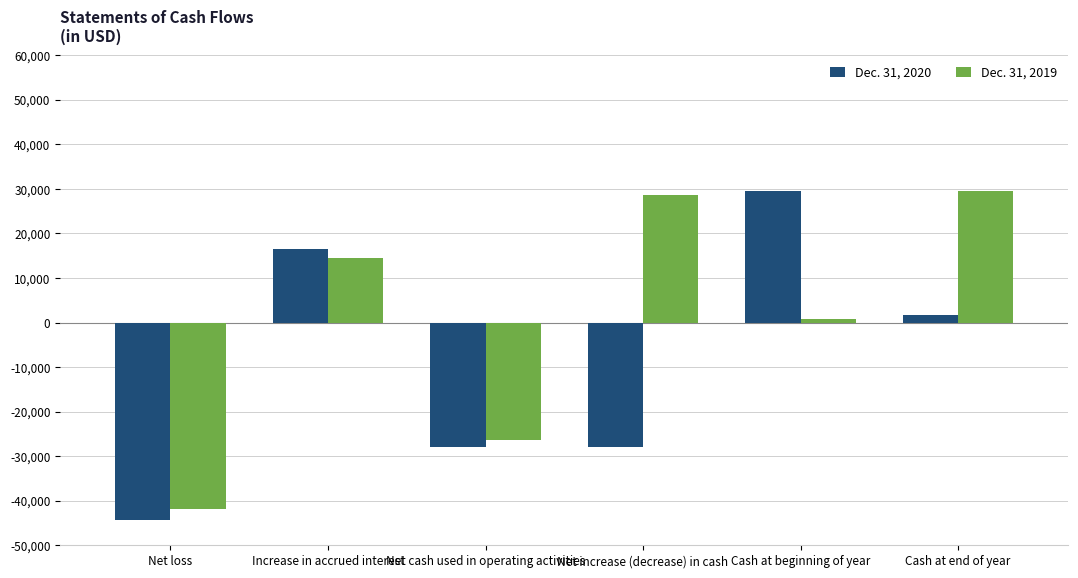

What is the label of the 5th bar from the right?

Increase in accrued interest